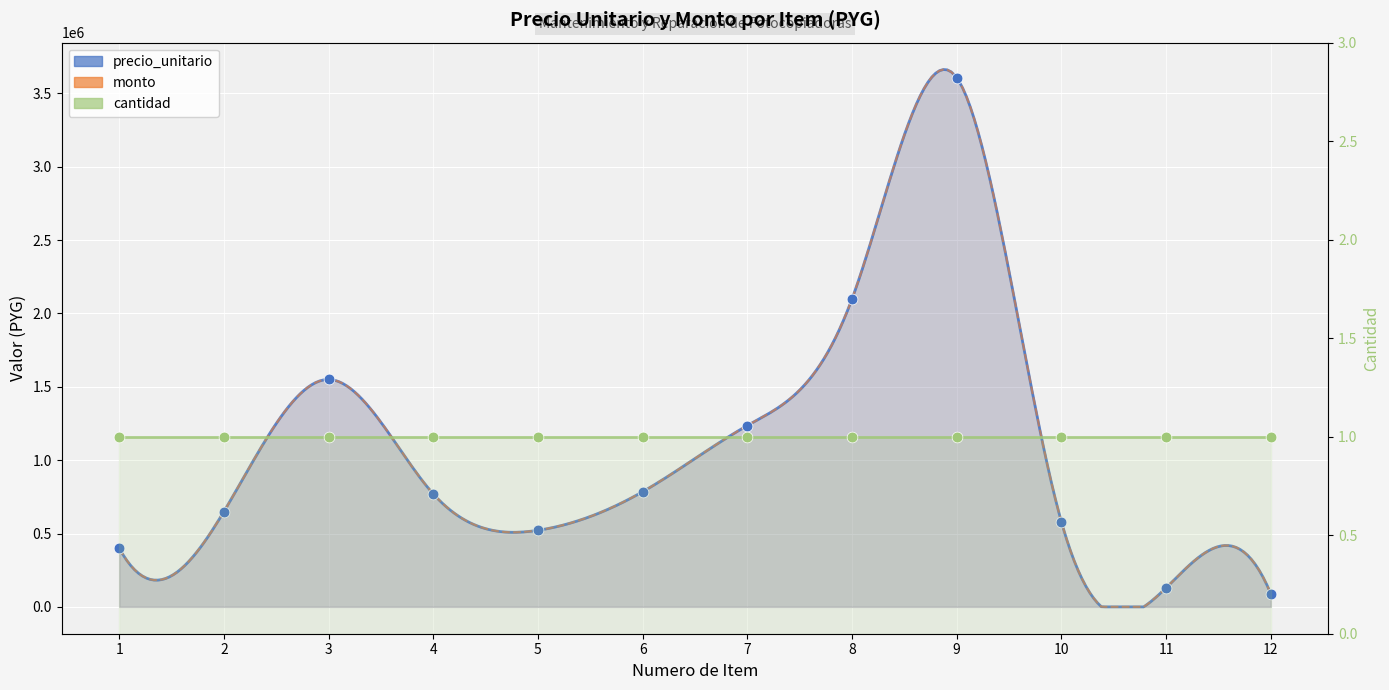

At how many categories does at least one series exceed 2001218?

2